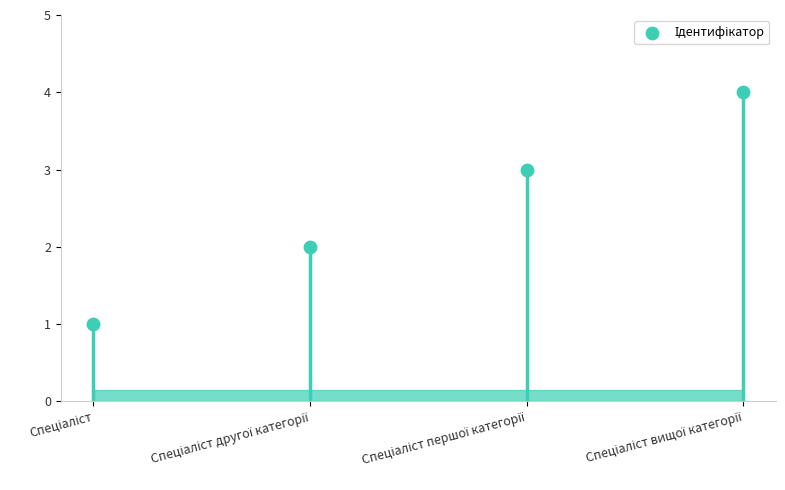

What is the change in value from Спеціаліст другої категорії to Спеціаліст першої категорії?

+1